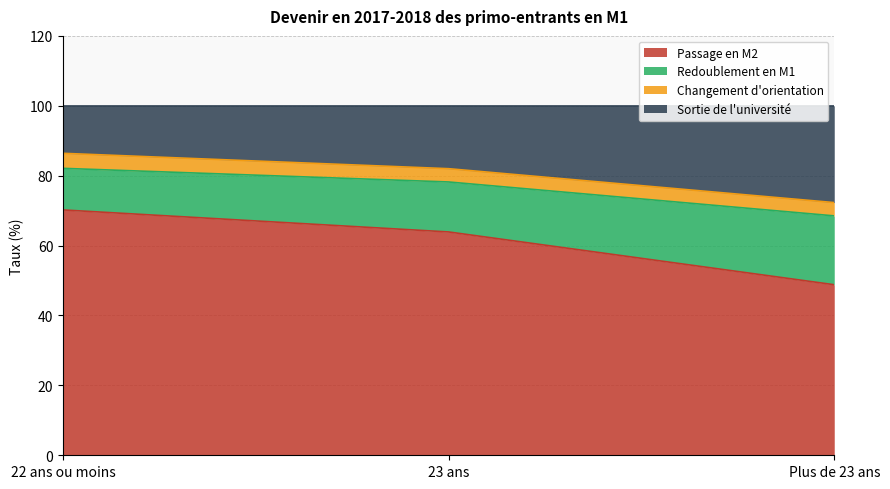

What is the total value across all series at Plus de 23 ans?

100.0